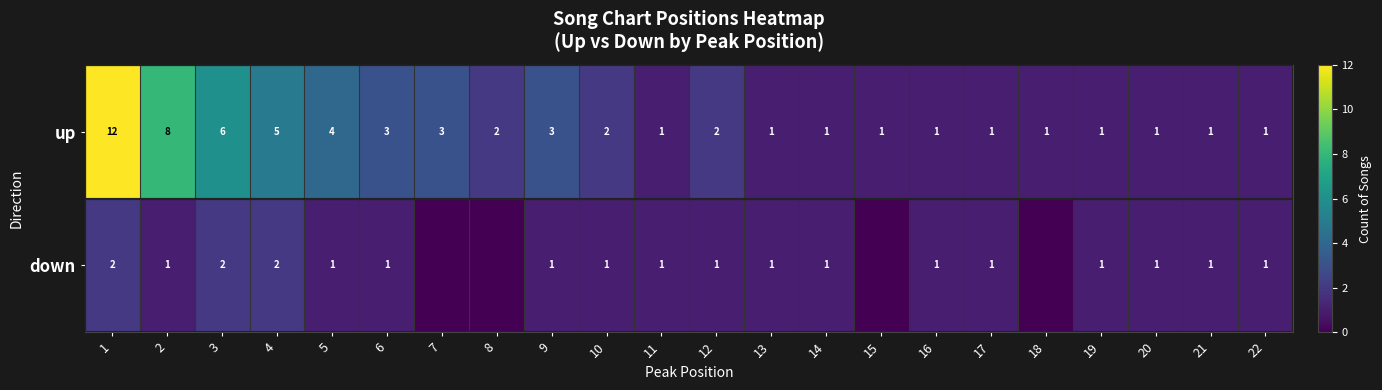

What is the sum of all up values?

61